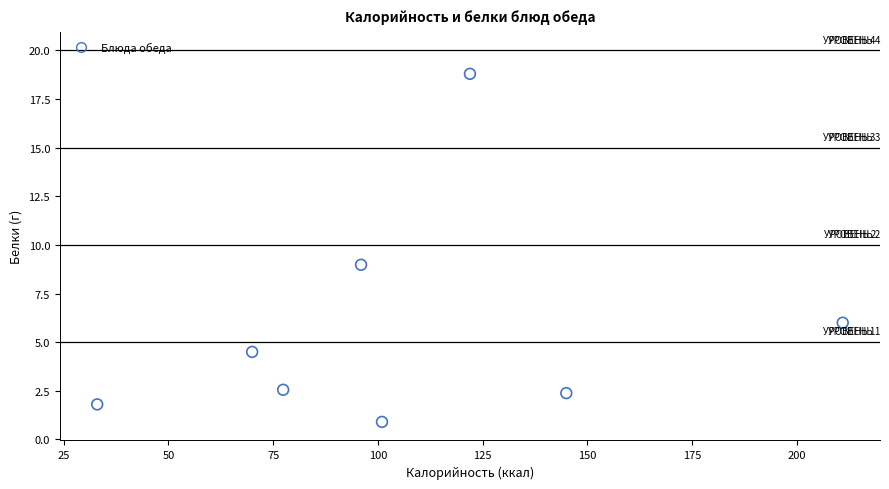

What is the average Y value?

5.7